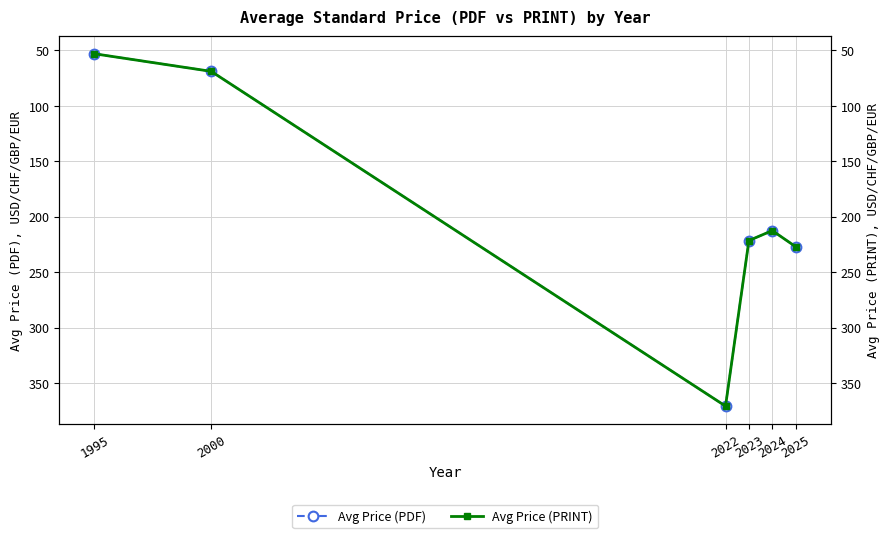

Between 2022 and 2025, which series saw the biggest shift?

Avg Price (PDF)